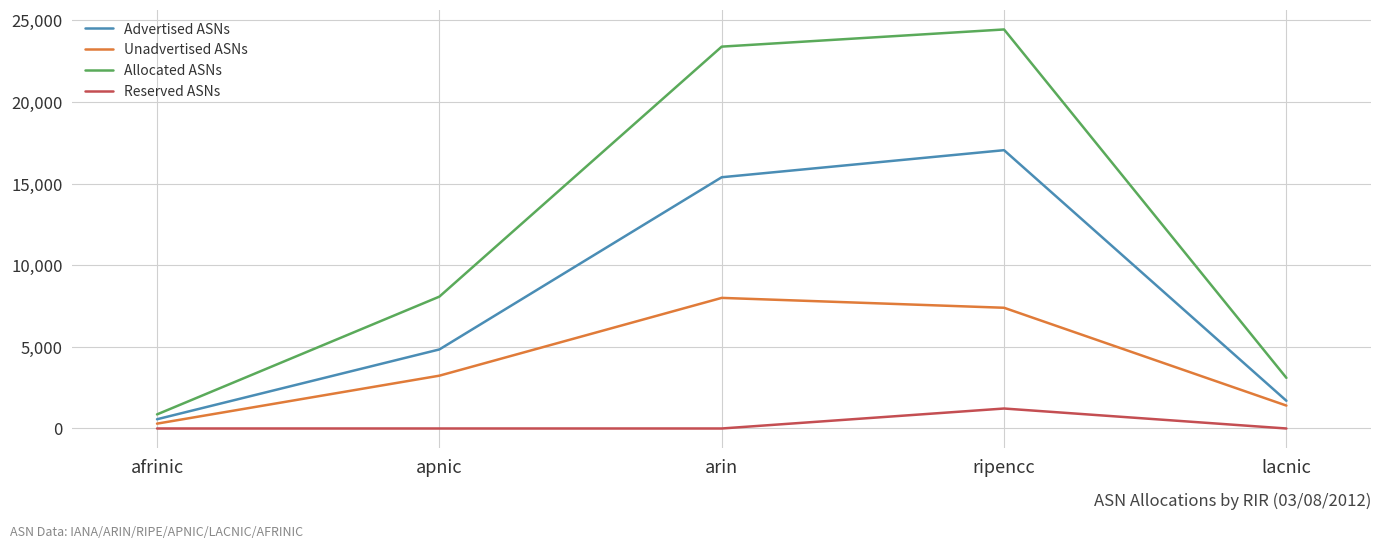

Which series has the widest spread of values?

Allocated ASNs